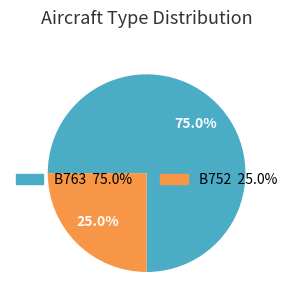

Do B752 and B763 together represent more than half of the pie?

Yes